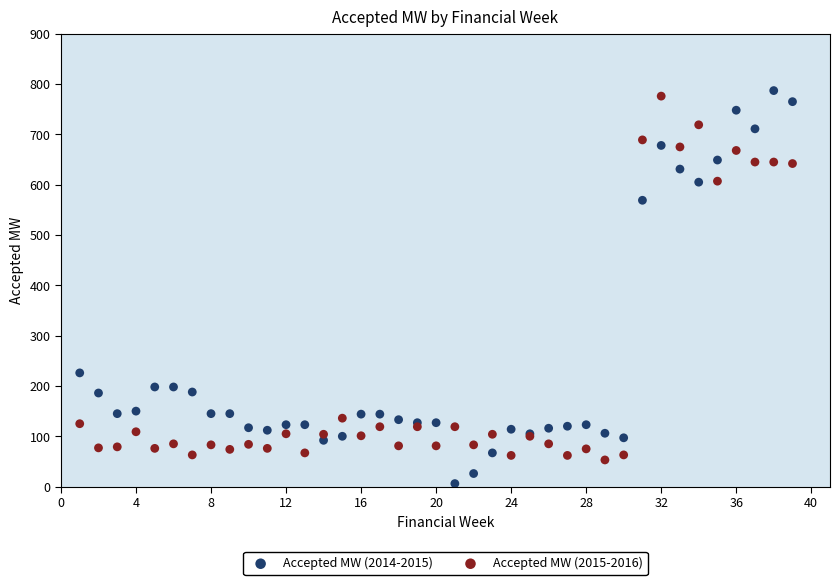

What are all the series names shown in the legend?

Accepted MW (2014-2015), Accepted MW (2015-2016)